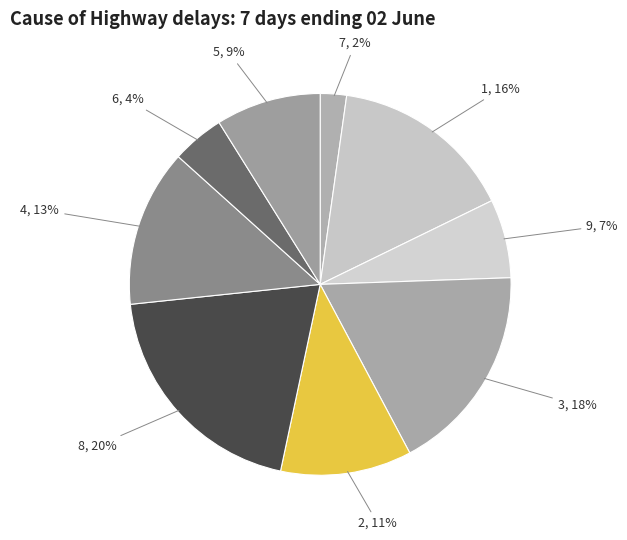

Between 9 and 7, which is larger?

9